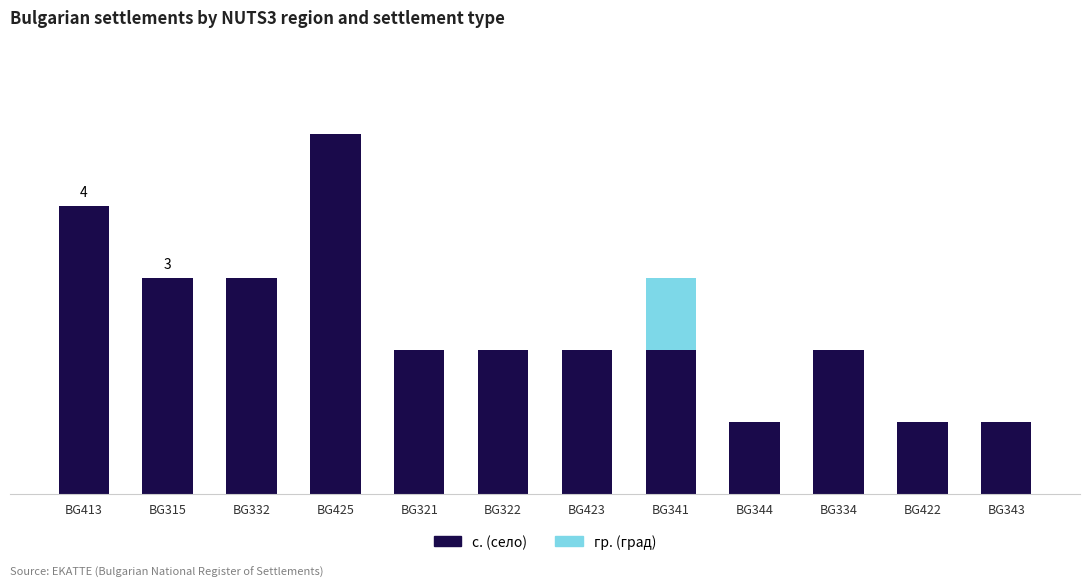

Rank the series at BG322 from lowest to highest value.

гр. (град), с. (село)